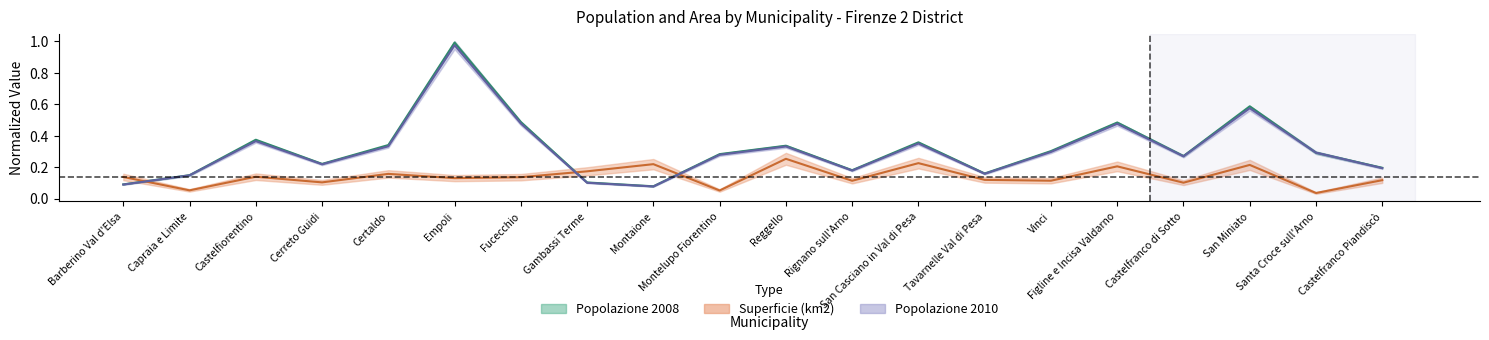

How many Superficie (km2) values are between 0 and 1?

20